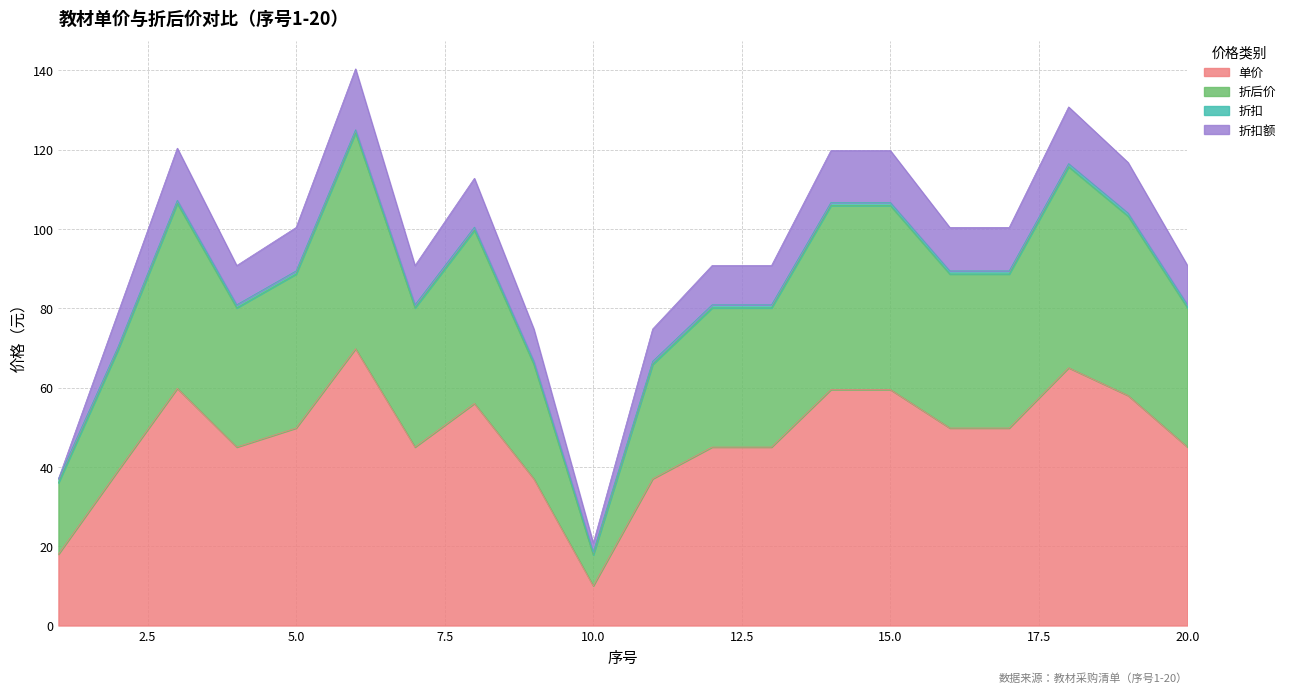

True or false: 折后价 and 单价 cross at least once.

False